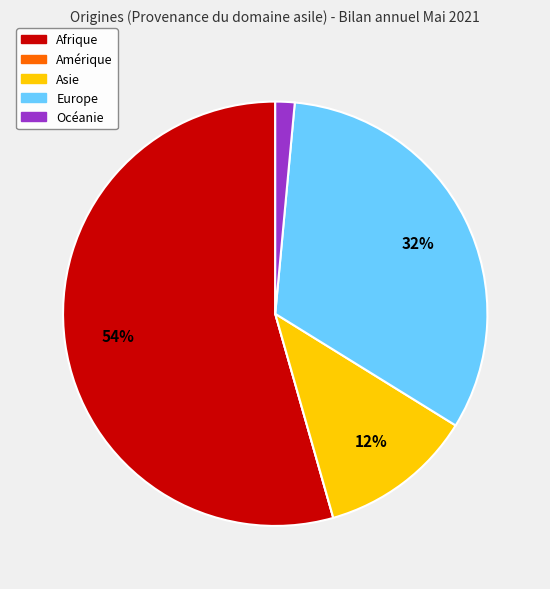

What percentage is the Europe slice, to the nearest percent?

32%